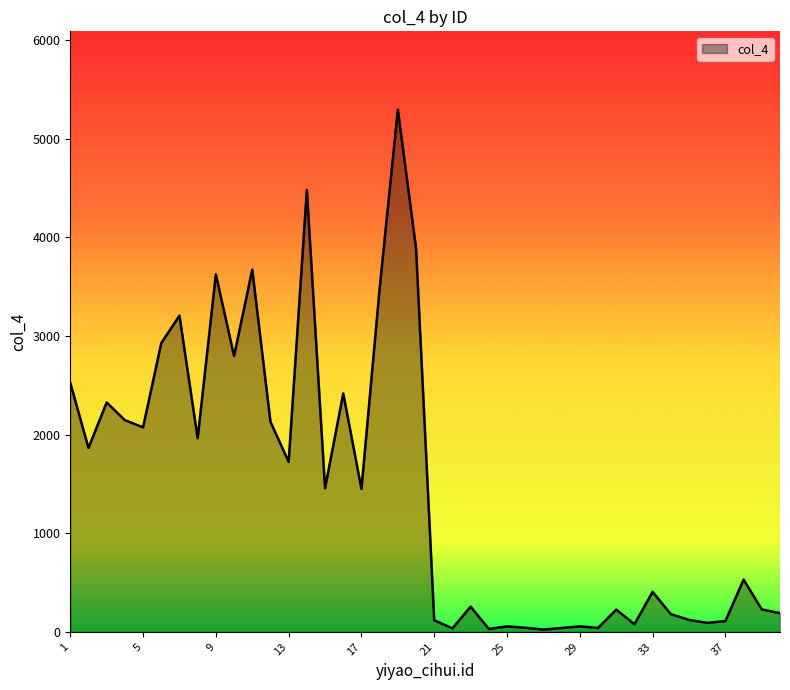

What is the greatest value displayed?

5295